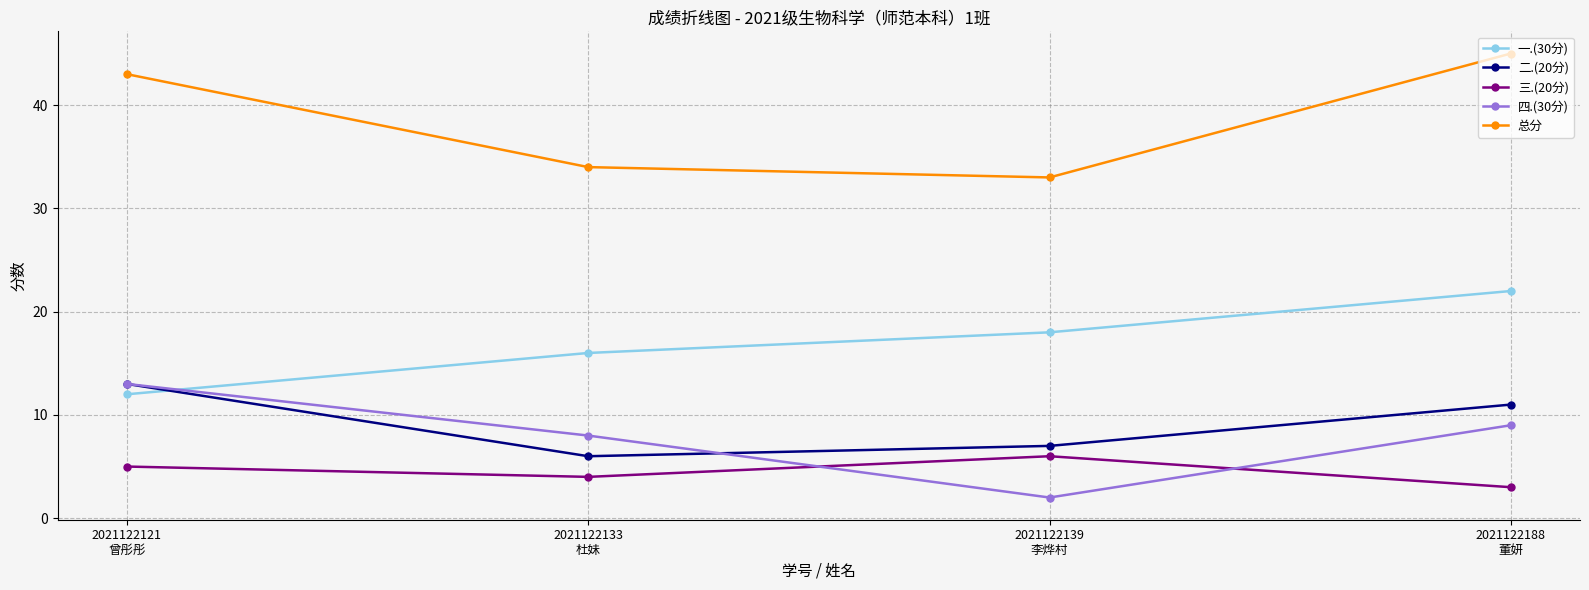

How many intersections are there between 四.(30分) and 一.(30分)?

1